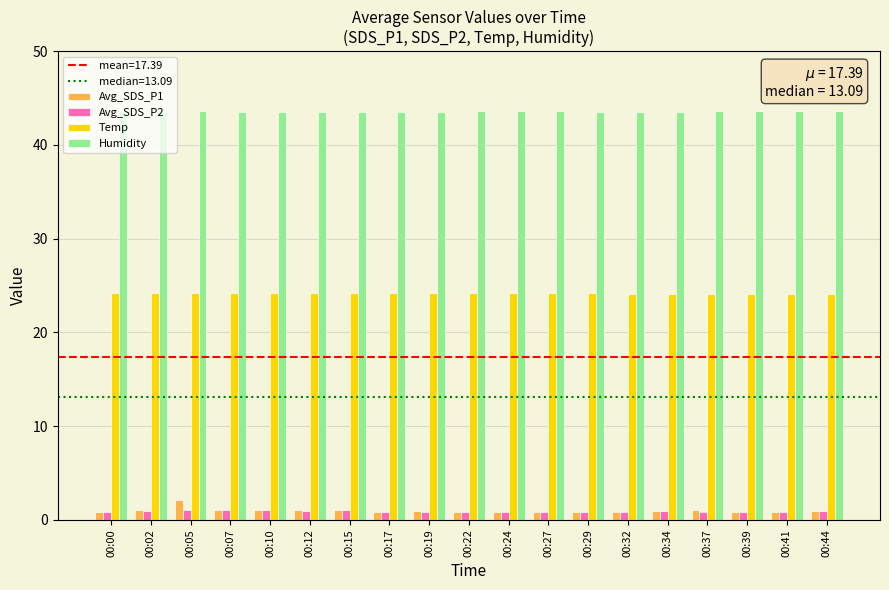

What is the average value of the Avg_SDS_P1 series?

1.0